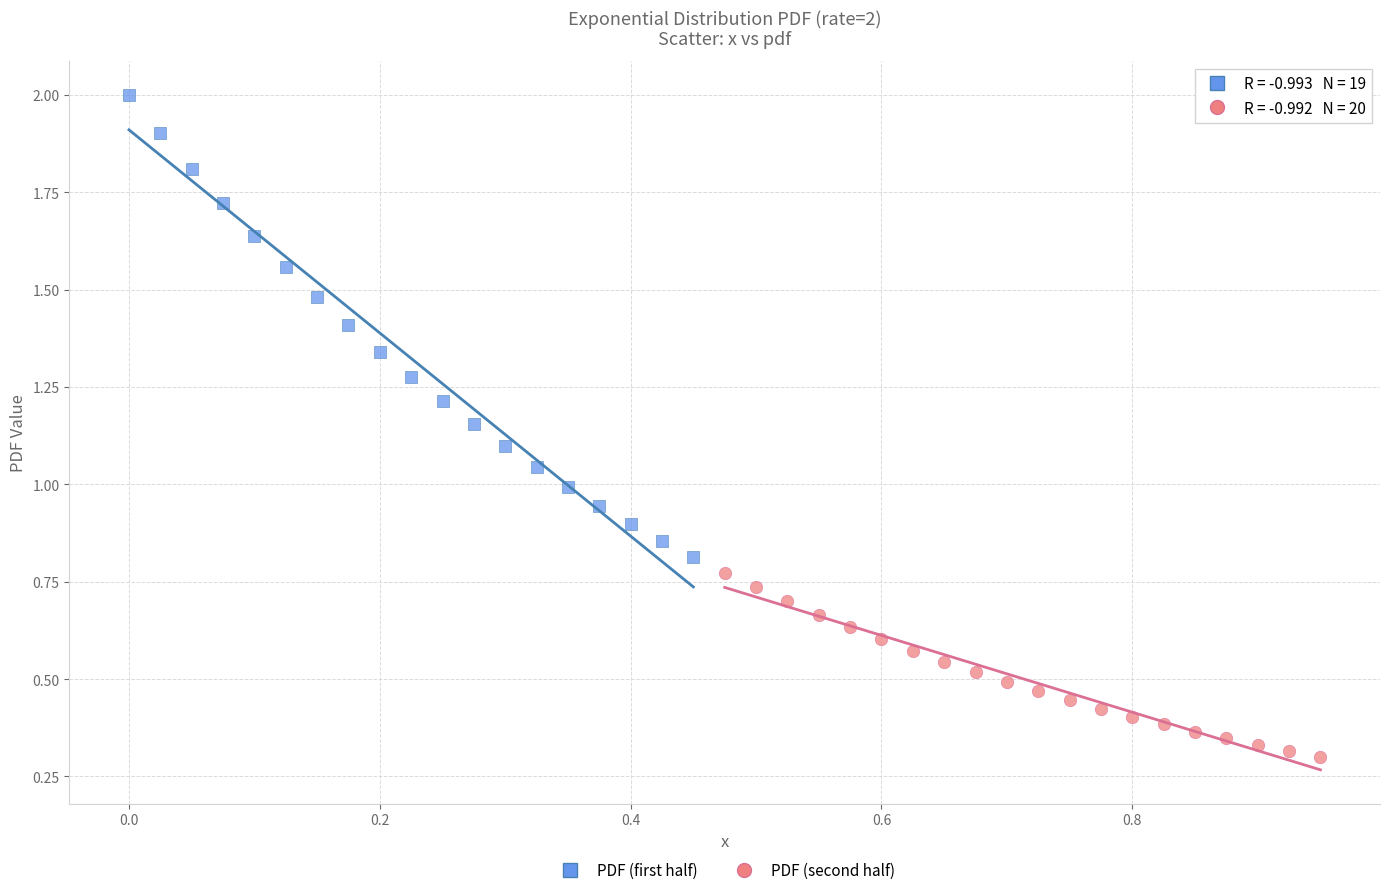

Which series reaches the maximum Y coordinate?

PDF (first half)